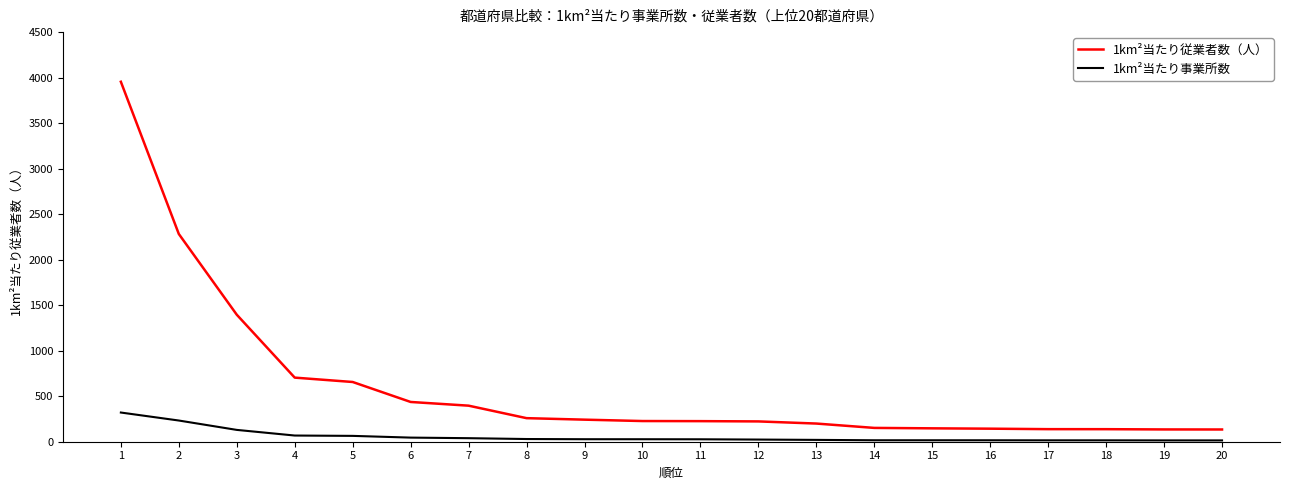

List the series in order of their peak value, lowest first.

1km²当たり事業所数, 1km²当たり従業者数（人）